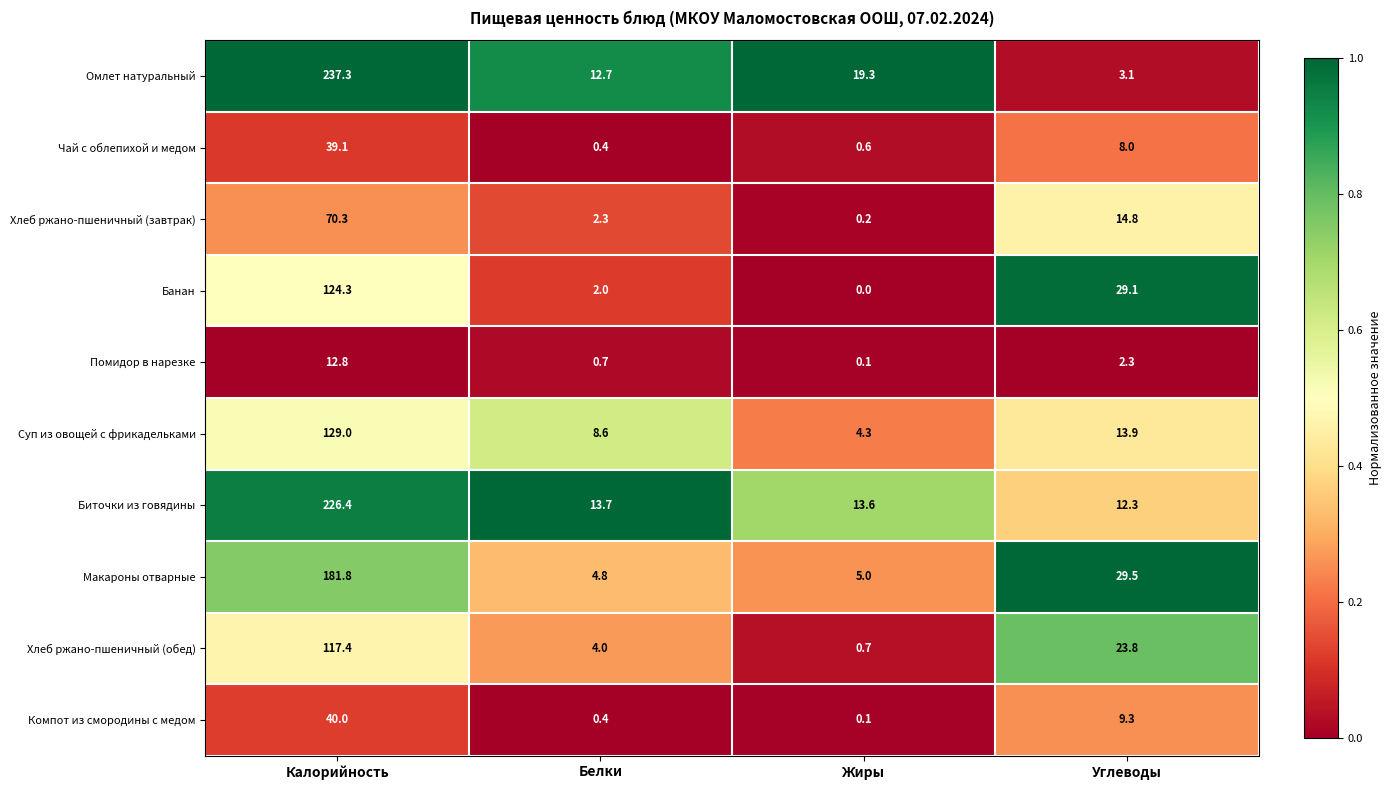

Count the number of data series in this chart.

10